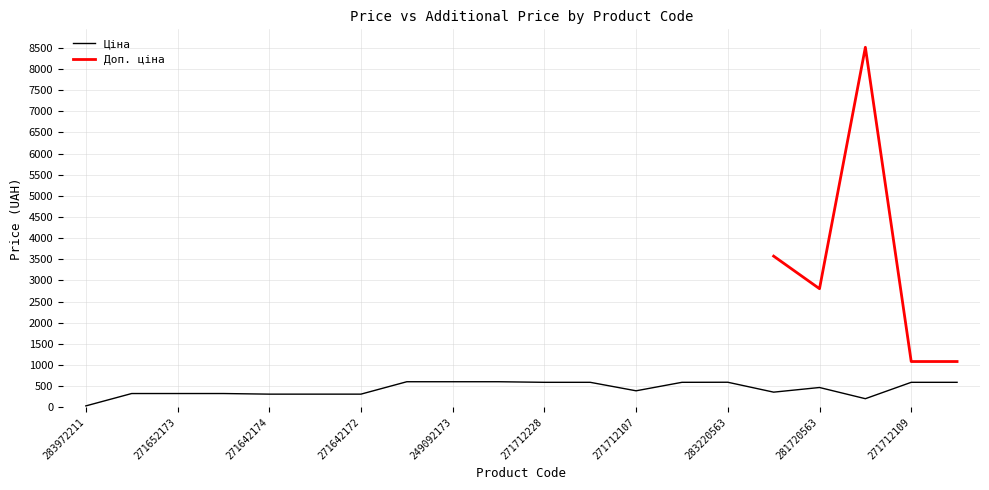

Where does the data first go above 467?

249092174